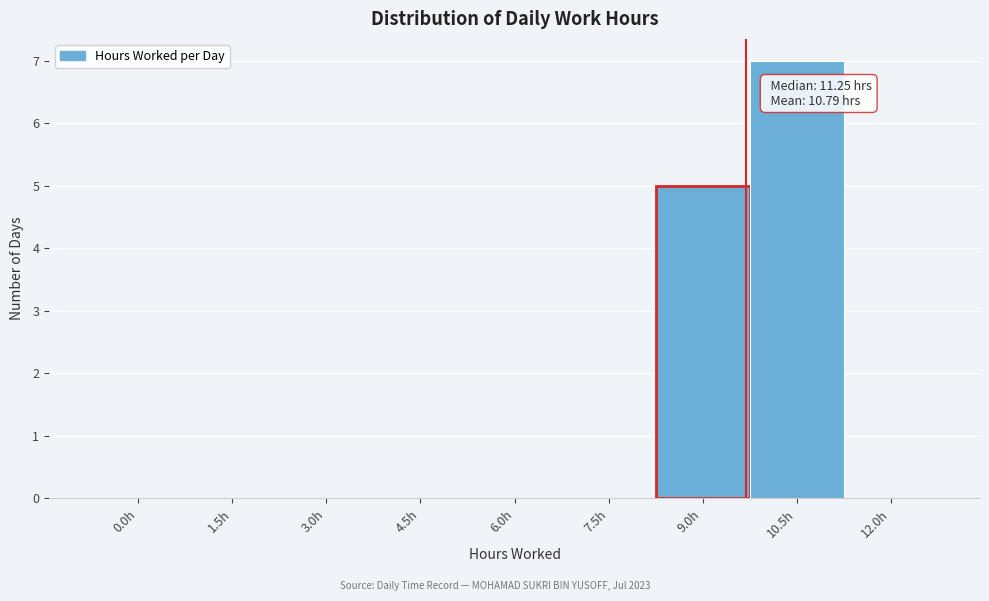

Reading left to right, list all the values displayed in this chart.

0.0h=0	1.5h=0	3.0h=0	4.5h=0	6.0h=0	7.5h=0	9.0h=5	10.5h=7	12.0h=0